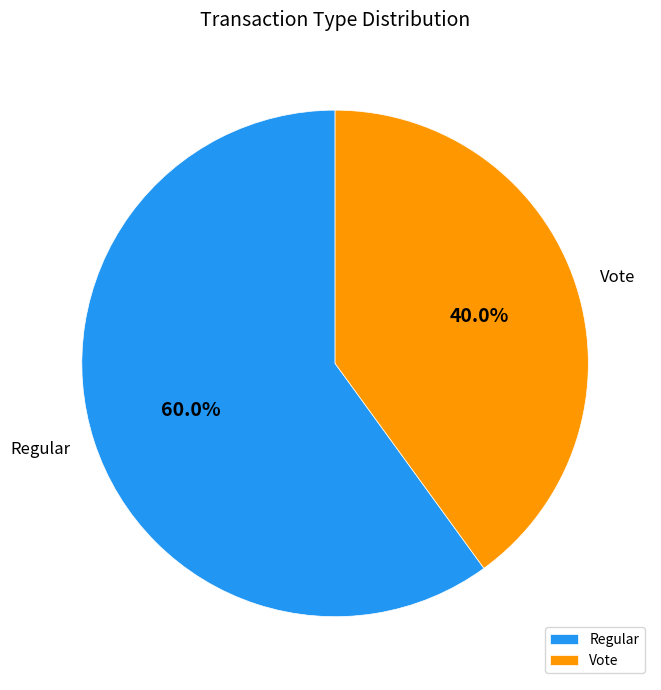

Which category has the biggest portion of the pie?

Regular